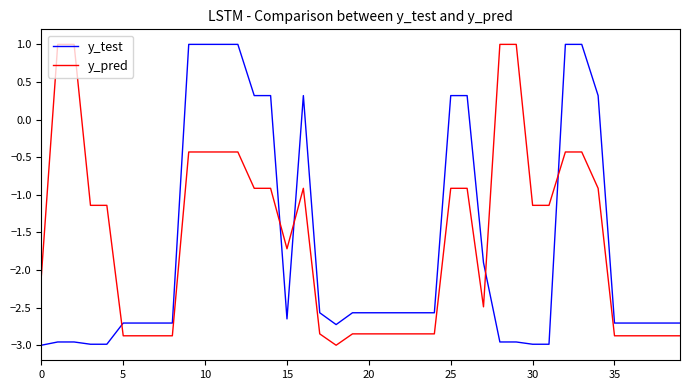

What is the greatest value displayed?

1.0